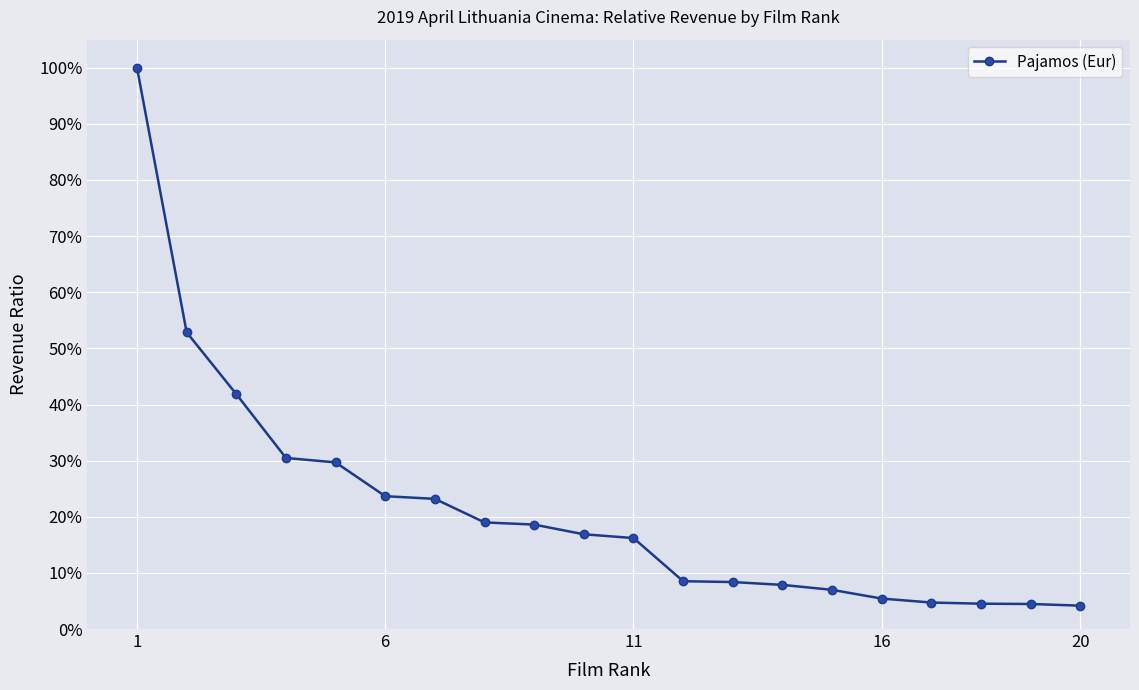

Which category has the highest value across all series?

1